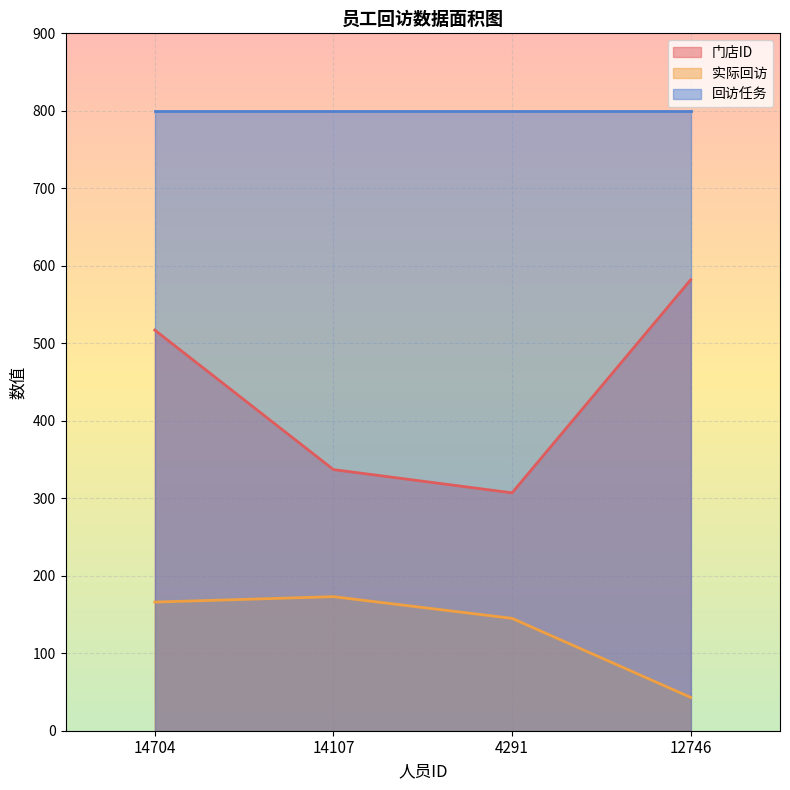

True or false: 门店ID and 实际回访 cross at least once.

False